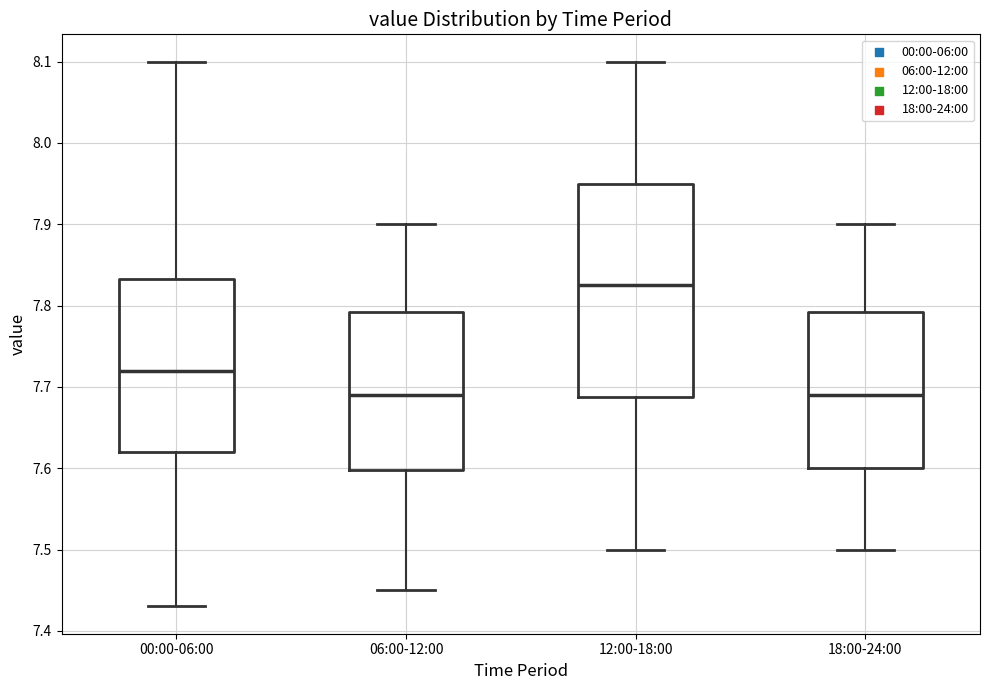

Comparing the boxes themselves (not the whiskers), which one is the tallest?

12:00-18:00